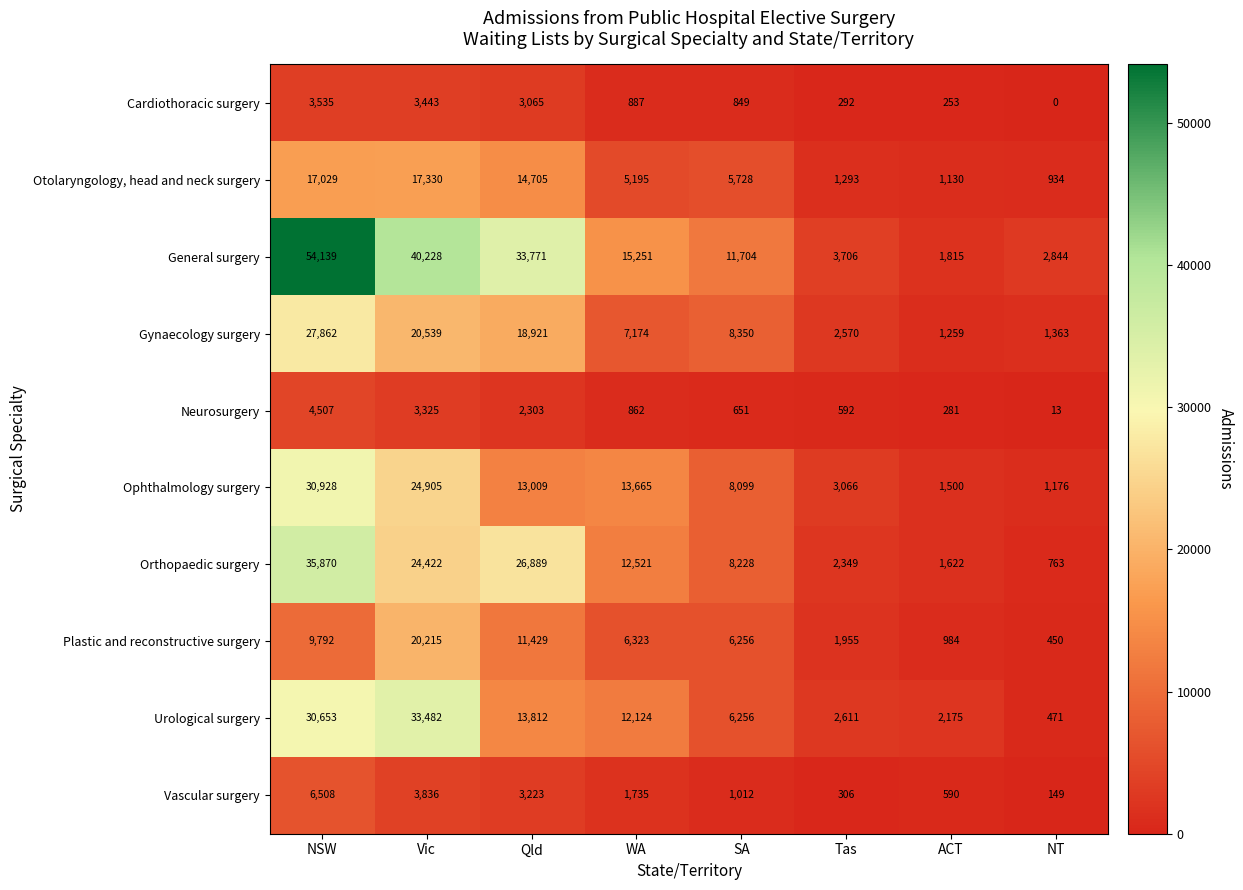

At which label does Urological surgery reach its peak?

Vic